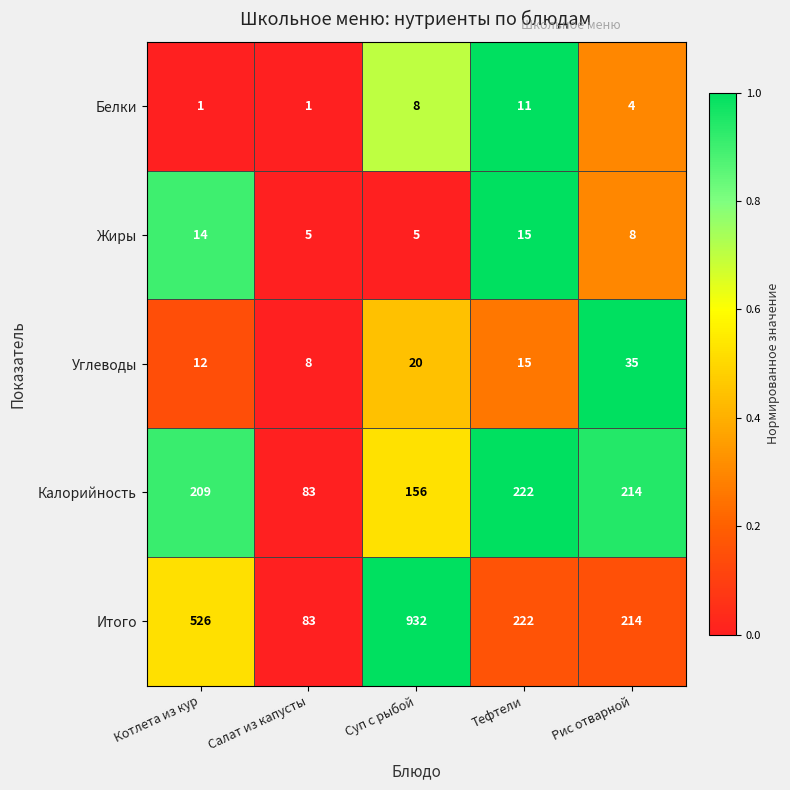

At which category is the sum across all series the highest?

Суп с рыбой